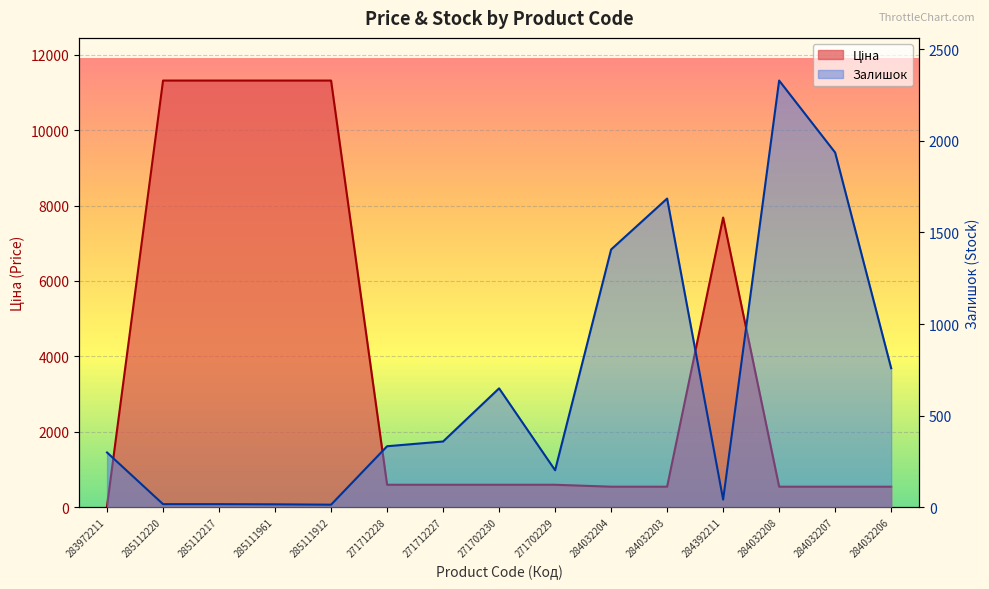

Rank the categories by Ціна value from lowest to highest.

283972211, 284032204, 284032203, 284032208, 284032207, 284032206, 271712228, 271712227, 271702230, 271702229, 284392211, 285112220, 285112217, 285111961, 285111912